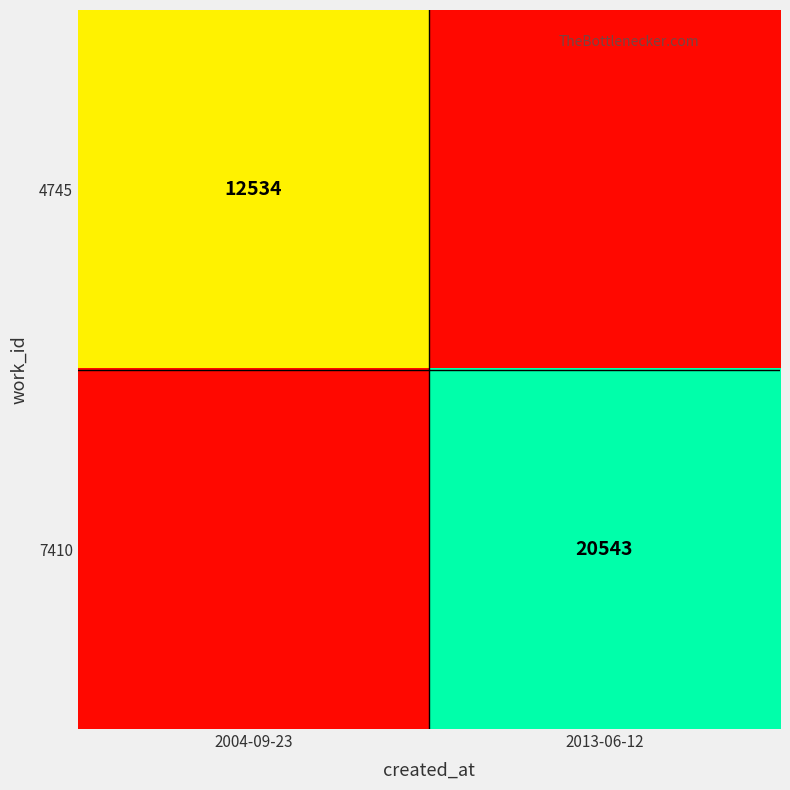

The 7410 series shows 20543 at 2013-06-12. True or false?

True